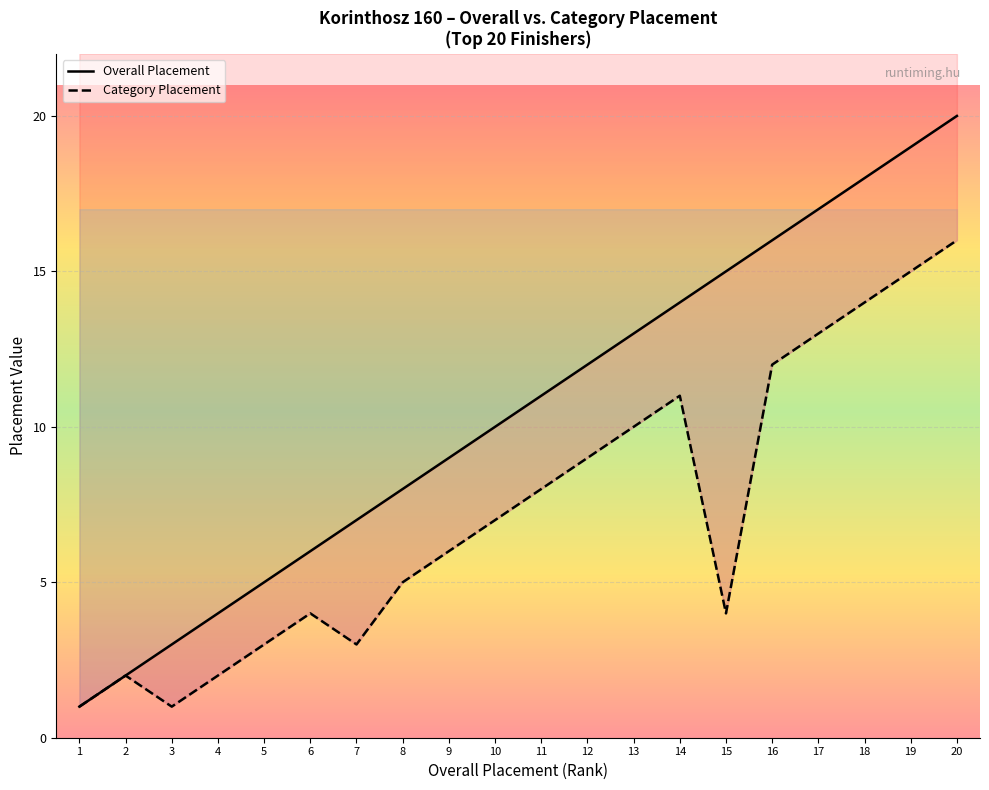

Reading left to right, transcribe all the data shown in this chart.

Overall Placement: 1	2	3	4	5	6	7	8	9	10	11	12	13	14	15	16	17	18	19	20
Category Placement: 1	2	1	2	3	4	3	5	6	7	8	9	10	11	4	12	13	14	15	16